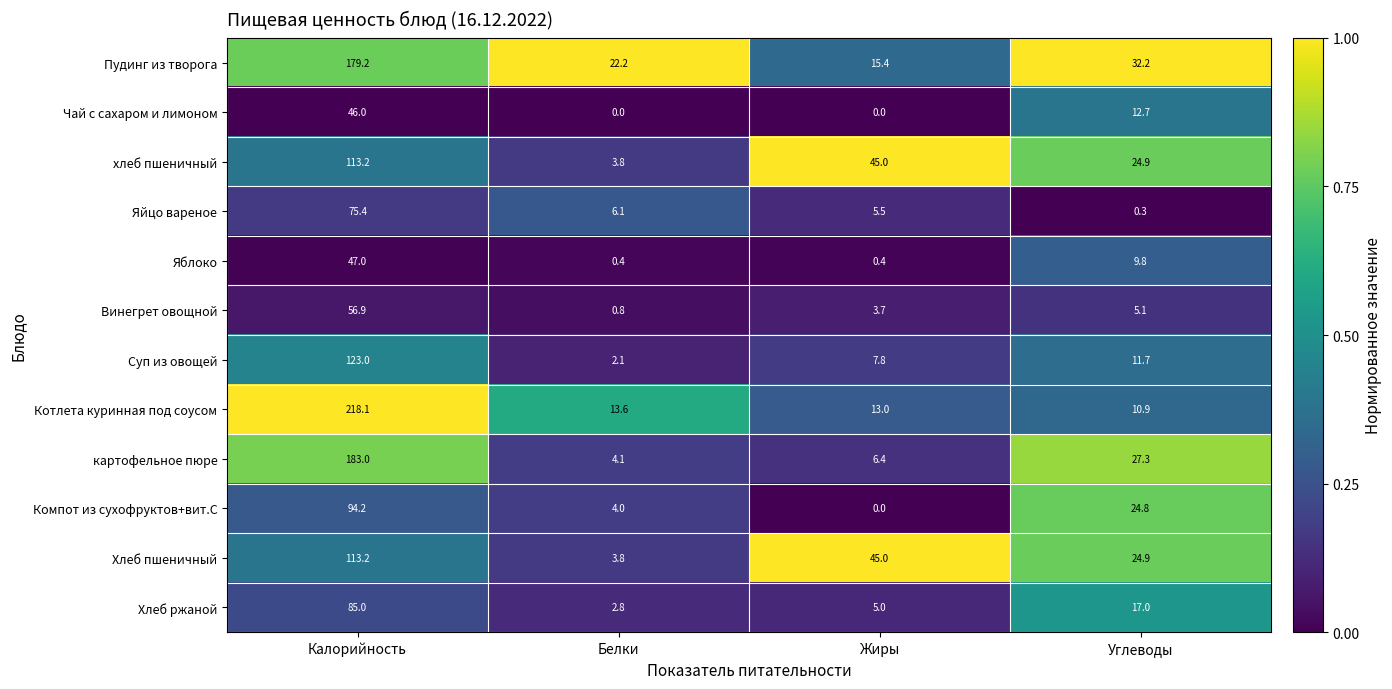

What is the highest value of the Пудинг из творога series?

179.2